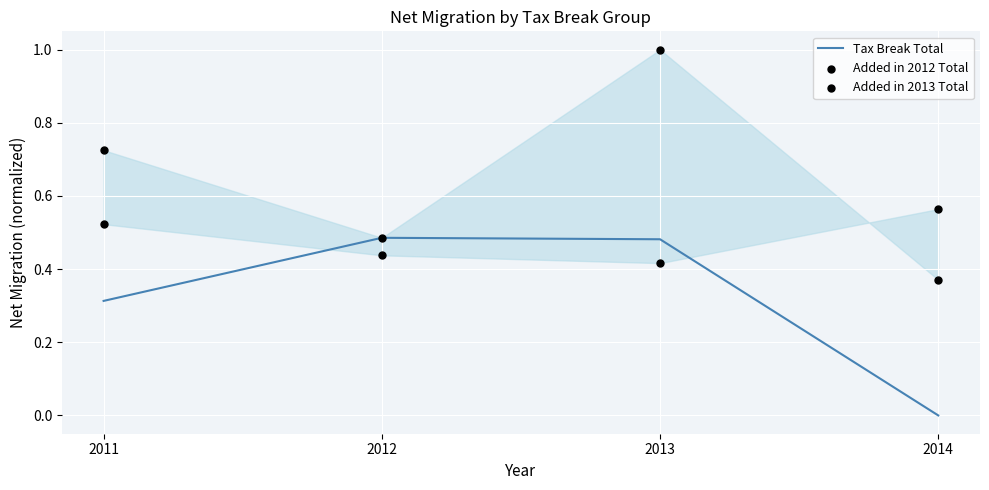

Which series contains the lowest Y value?

Tax Break Total